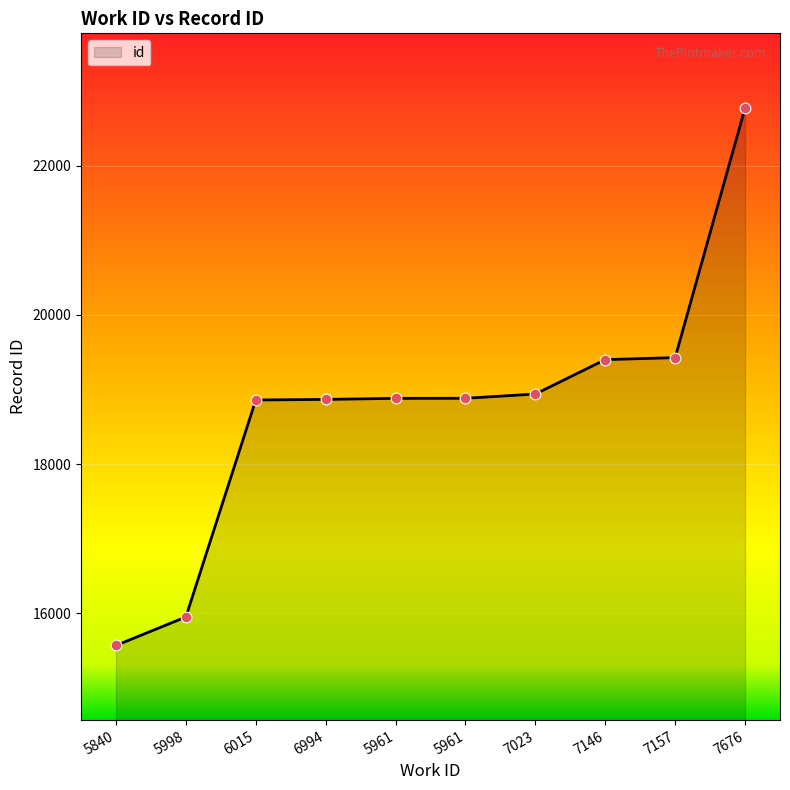

What is the change in value from 6015 to 5961?

+23